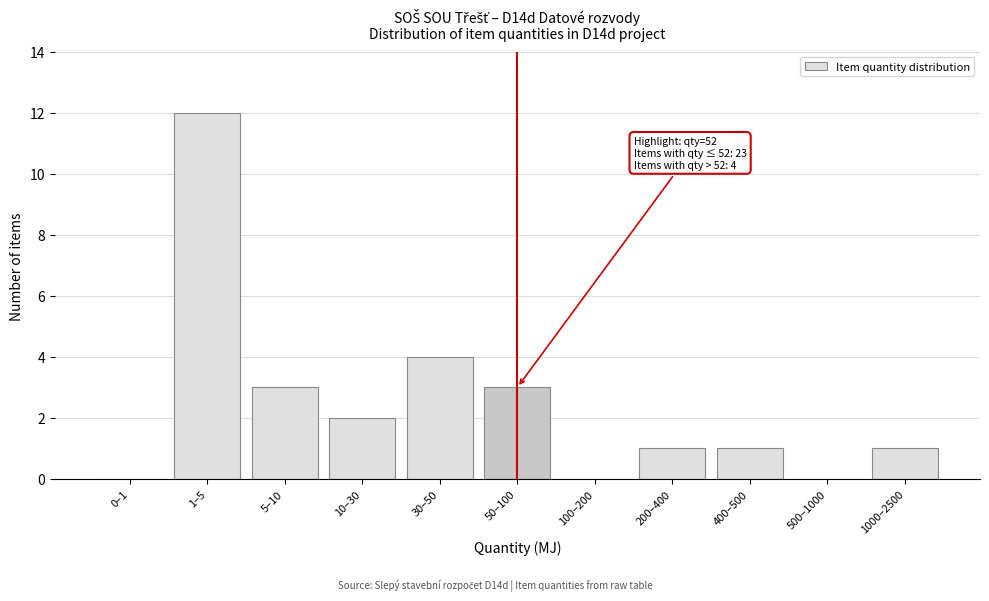

Reading left to right, transcribe all the data shown in this chart.

0–1=0	1–5=12	5–10=3	10–30=2	30–50=4	50–100=3	100–200=0	200–400=1	400–500=1	500–1000=0	1000–2500=1